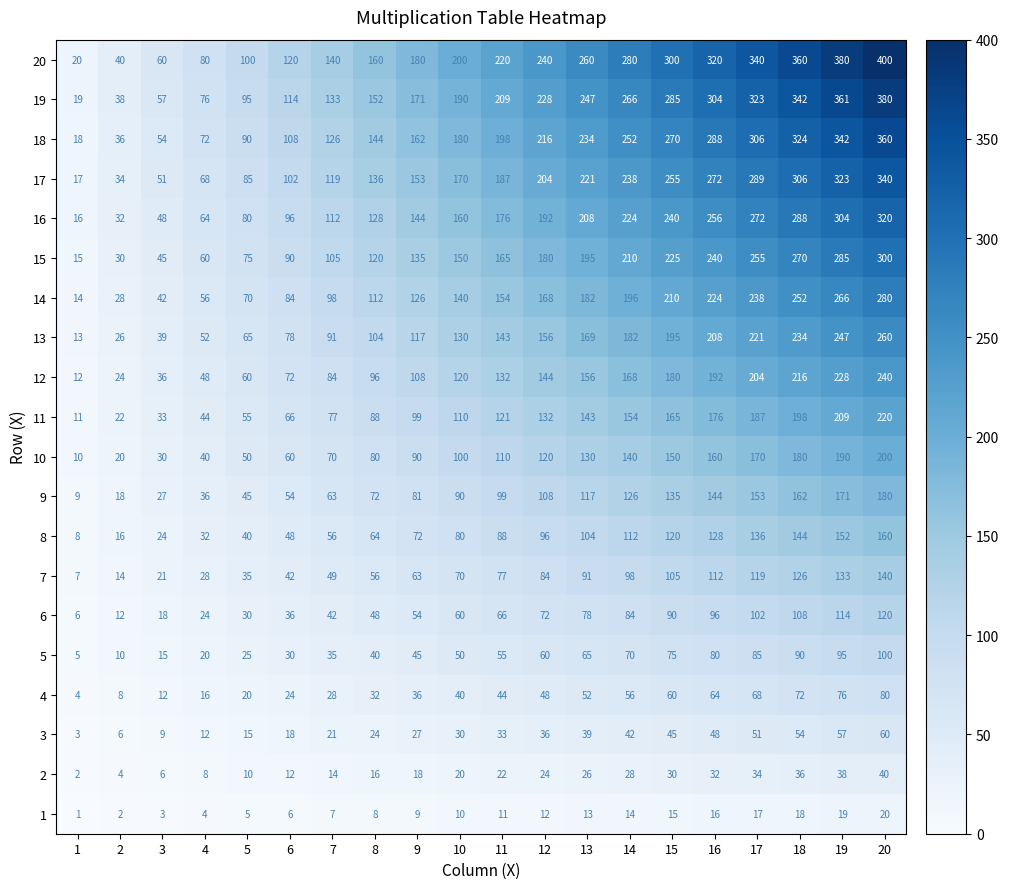

What is the spread (max minus min) of values at 14?

266